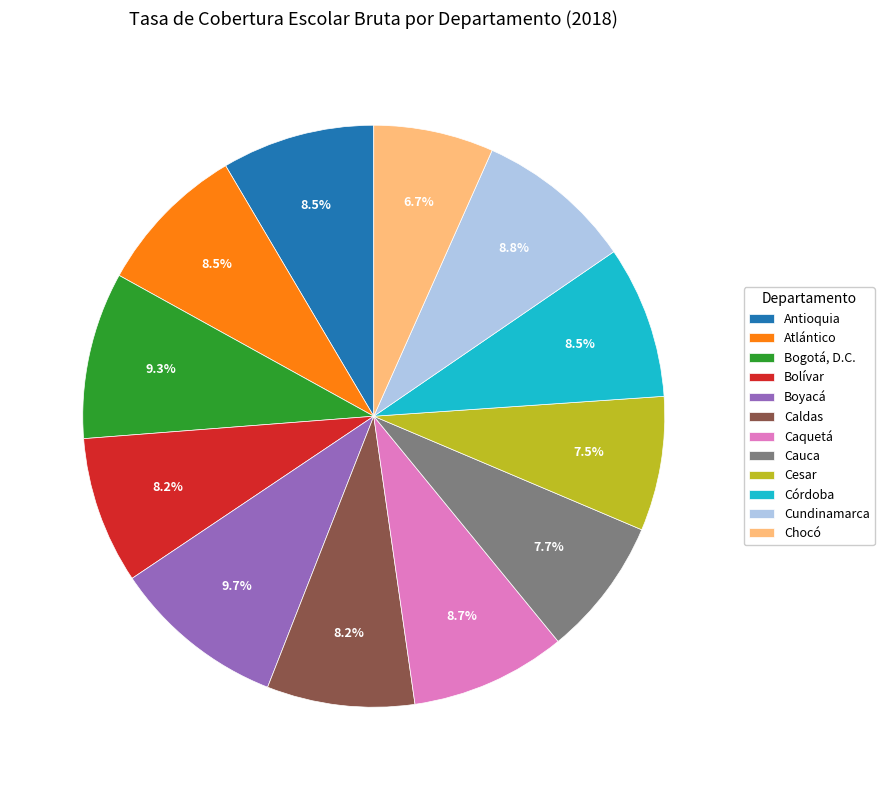

How many segments does this pie chart have?

12